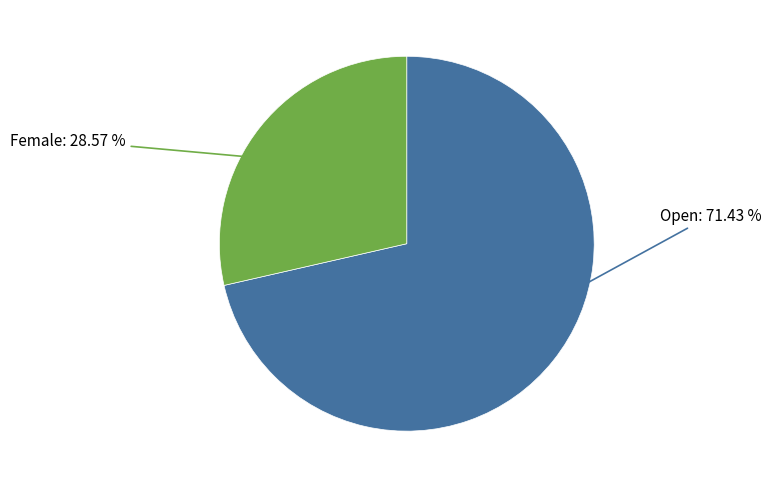

To the nearest percent, what portion does Open represent?

71%